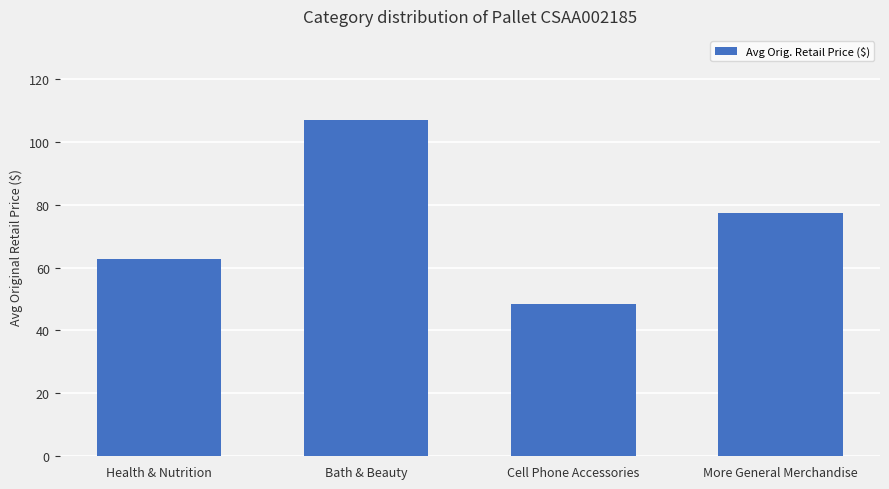

Rank the categories by value from highest to lowest.

Bath & Beauty, More General Merchandise, Health & Nutrition, Cell Phone Accessories